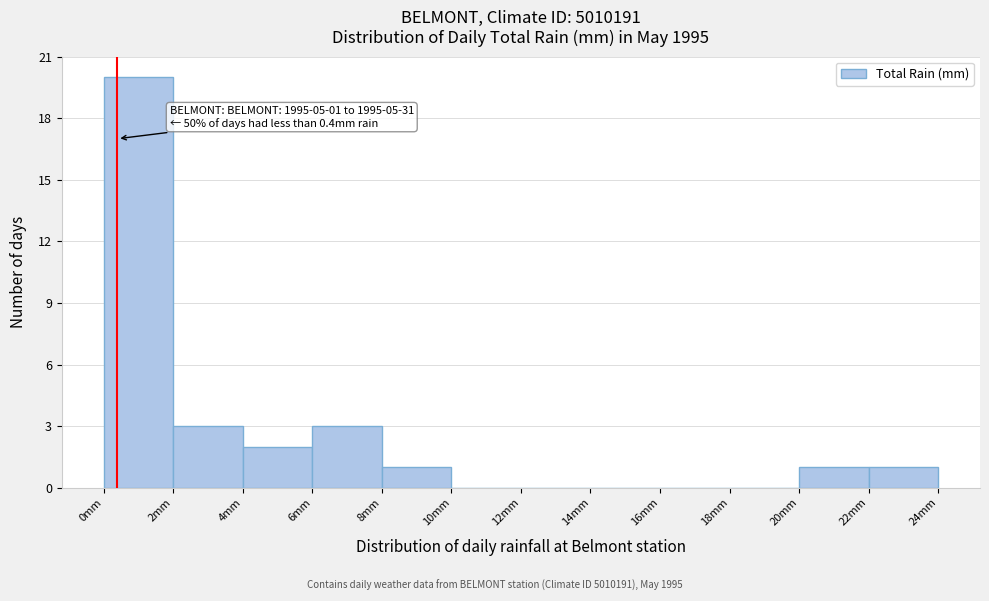

Over which range of the x-axis is the bar tallest?

0 to 2